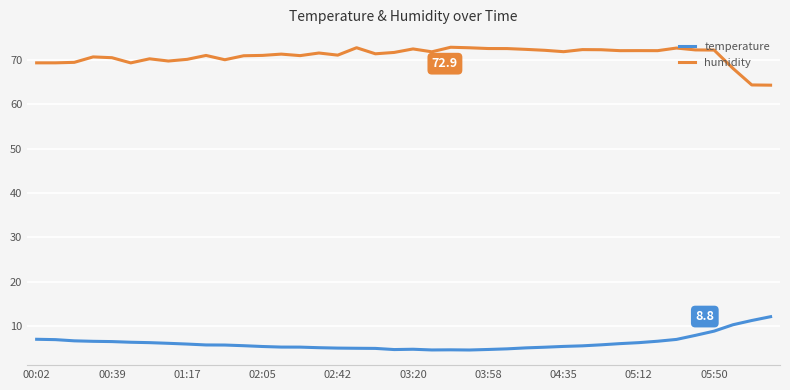

Rank the series by their average value, from lowest to highest.

temperature, humidity